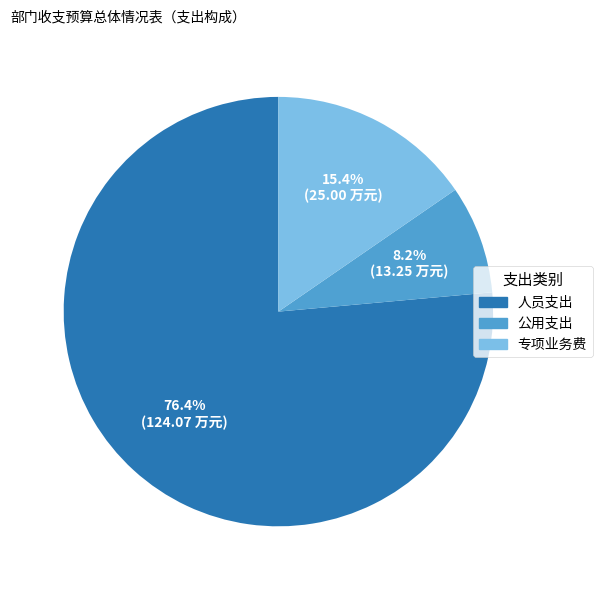

To the nearest percent, what portion does 人员支出 represent?

76%